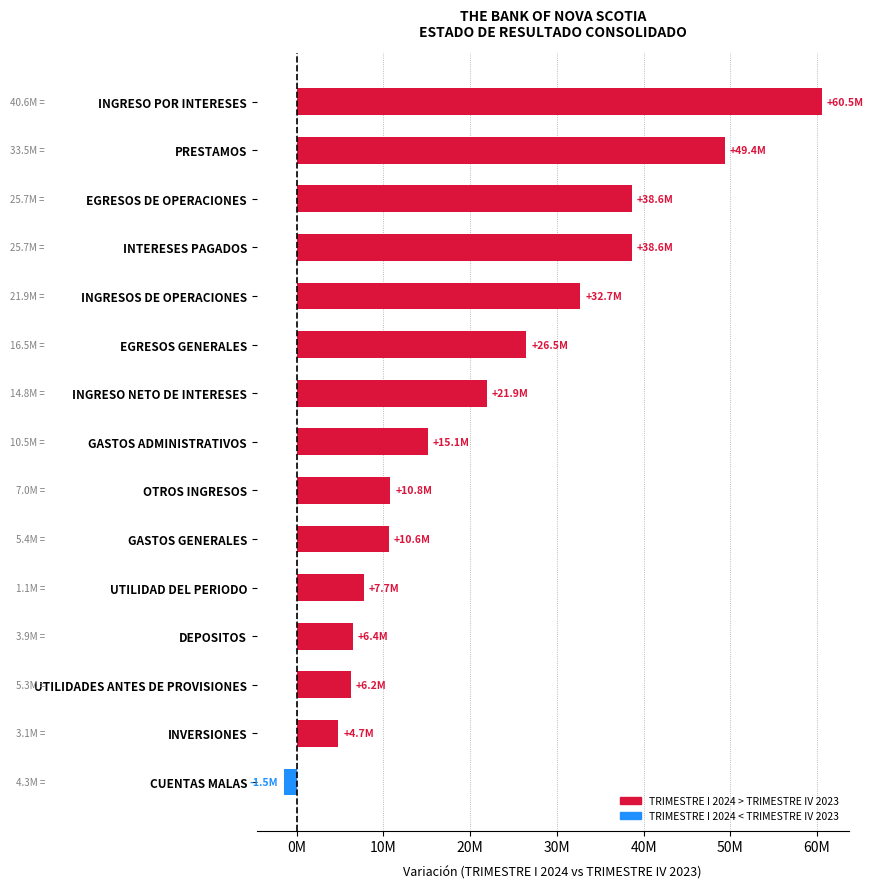

Are the bars horizontal?

Yes